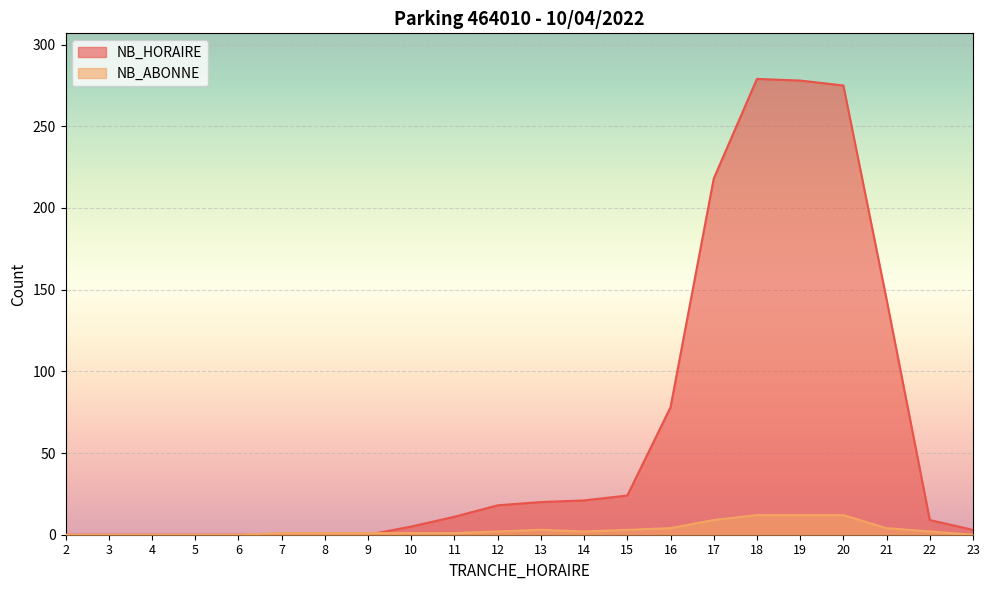

How many intersections are there between NB_ABONNE and NB_HORAIRE?

1